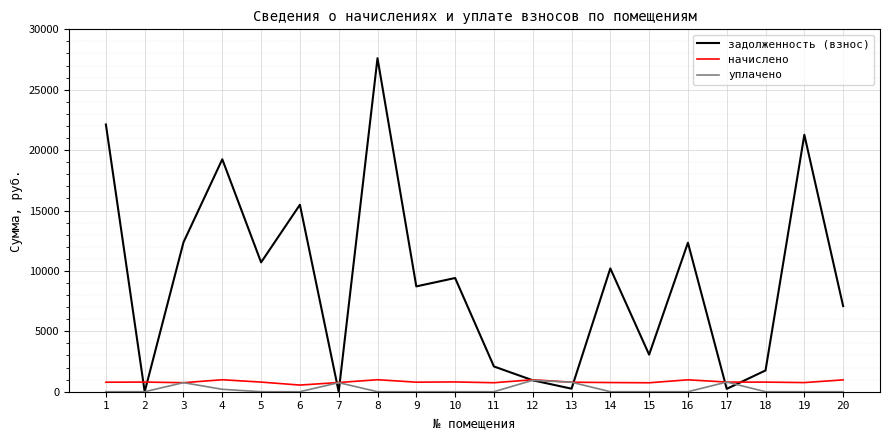

Between which two adjacent categories do уплачено and начислено first intersect?

2 and 3